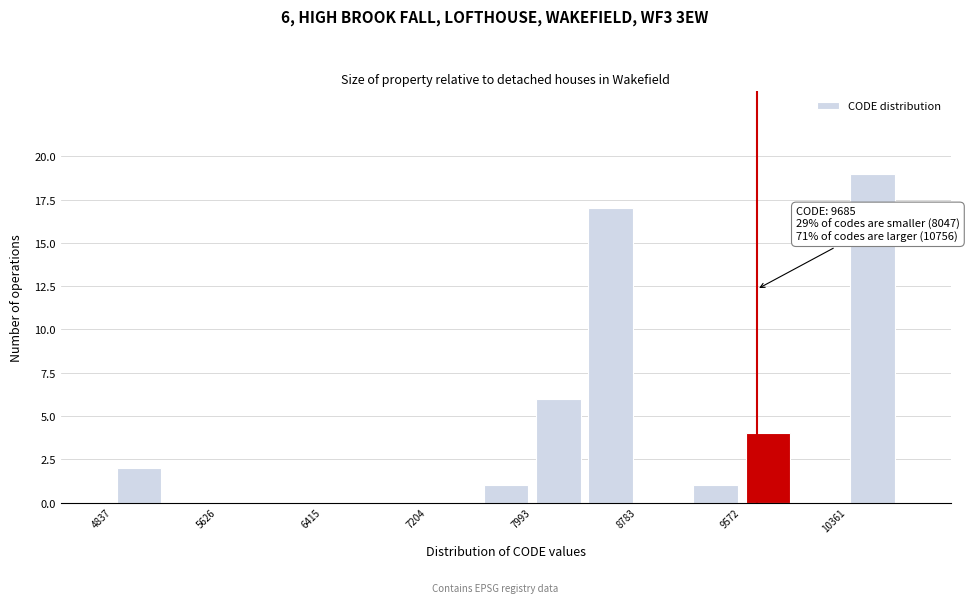

Around what value on the x-axis is the tallest bar? Give the approximate position of its centre, as read against the axis.

10600